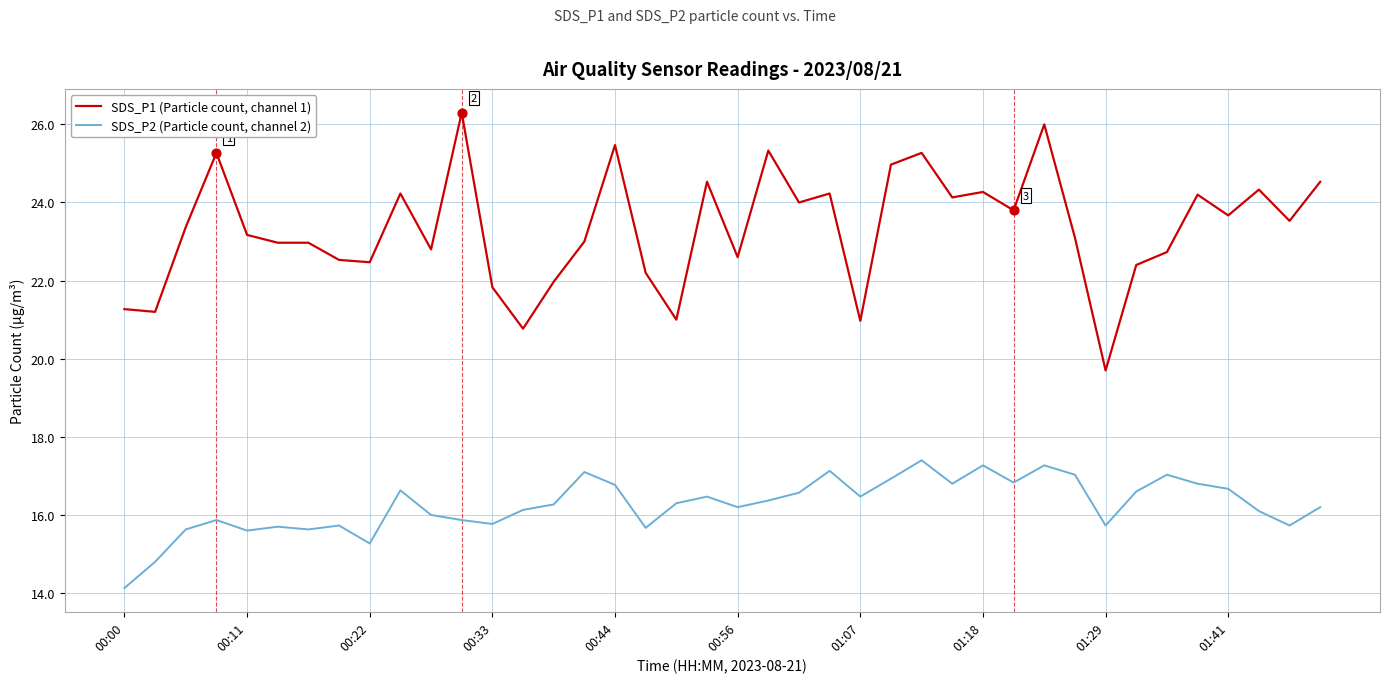

Which series has the largest total across all categories?

SDS_P1 (Particle count, channel 1)